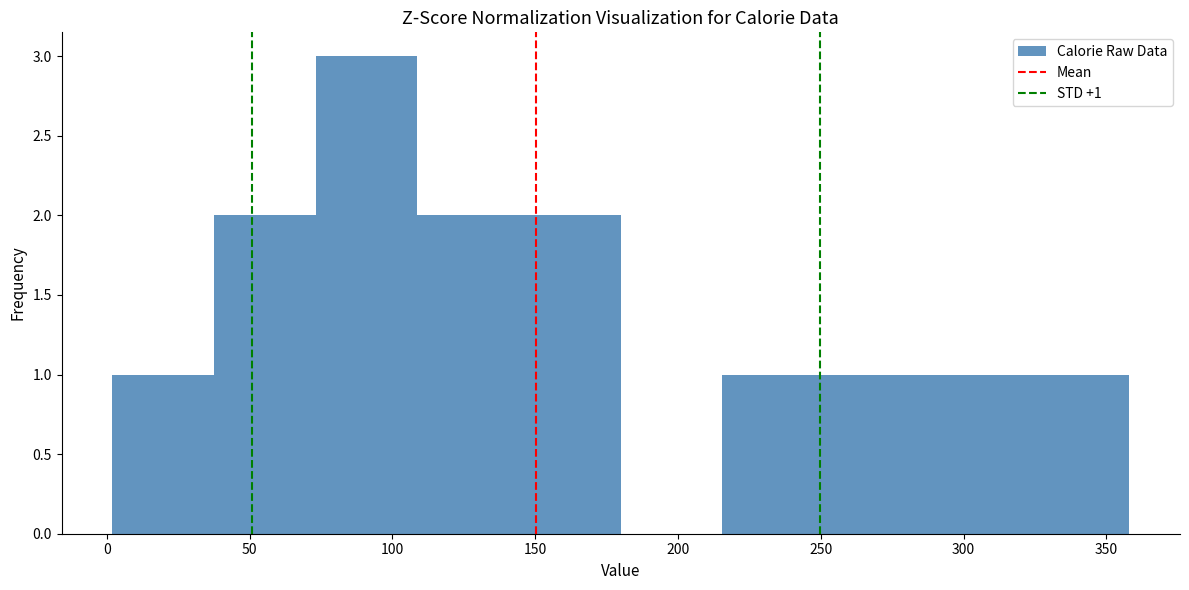

Which range on the x-axis has the tallest bar?

75 to 110